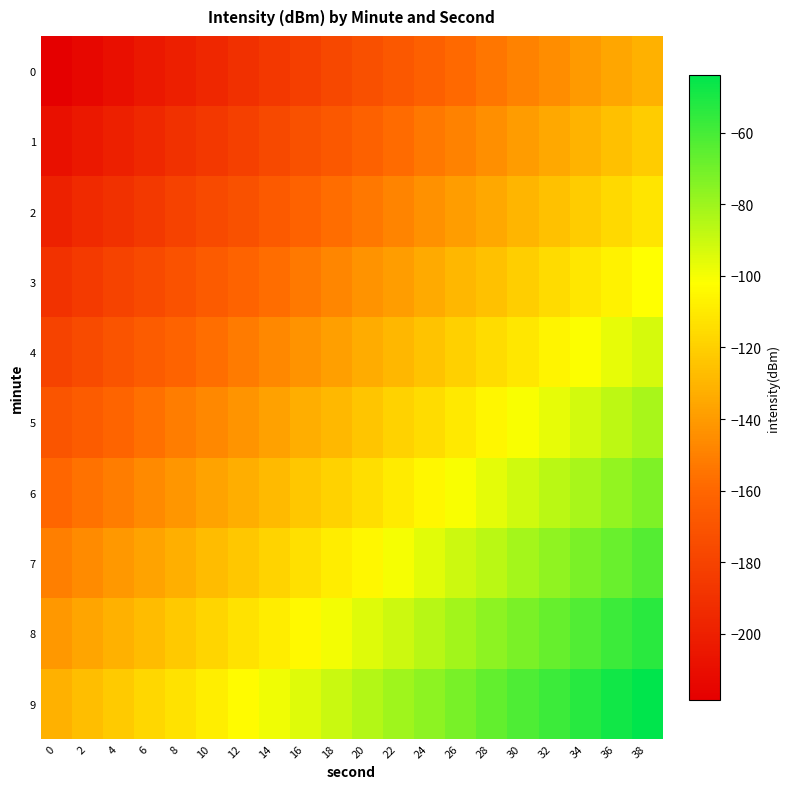

Which series has the widest spread of values?

9